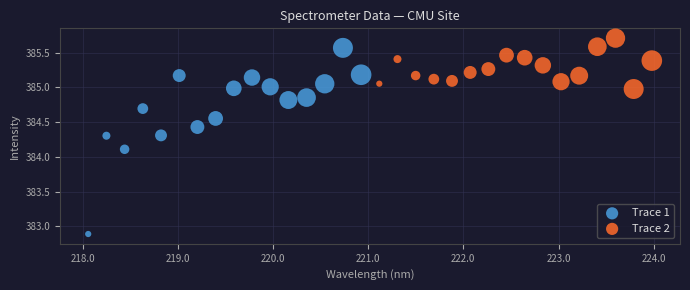

Which series has the largest Y range (max minus min)?

Trace 1